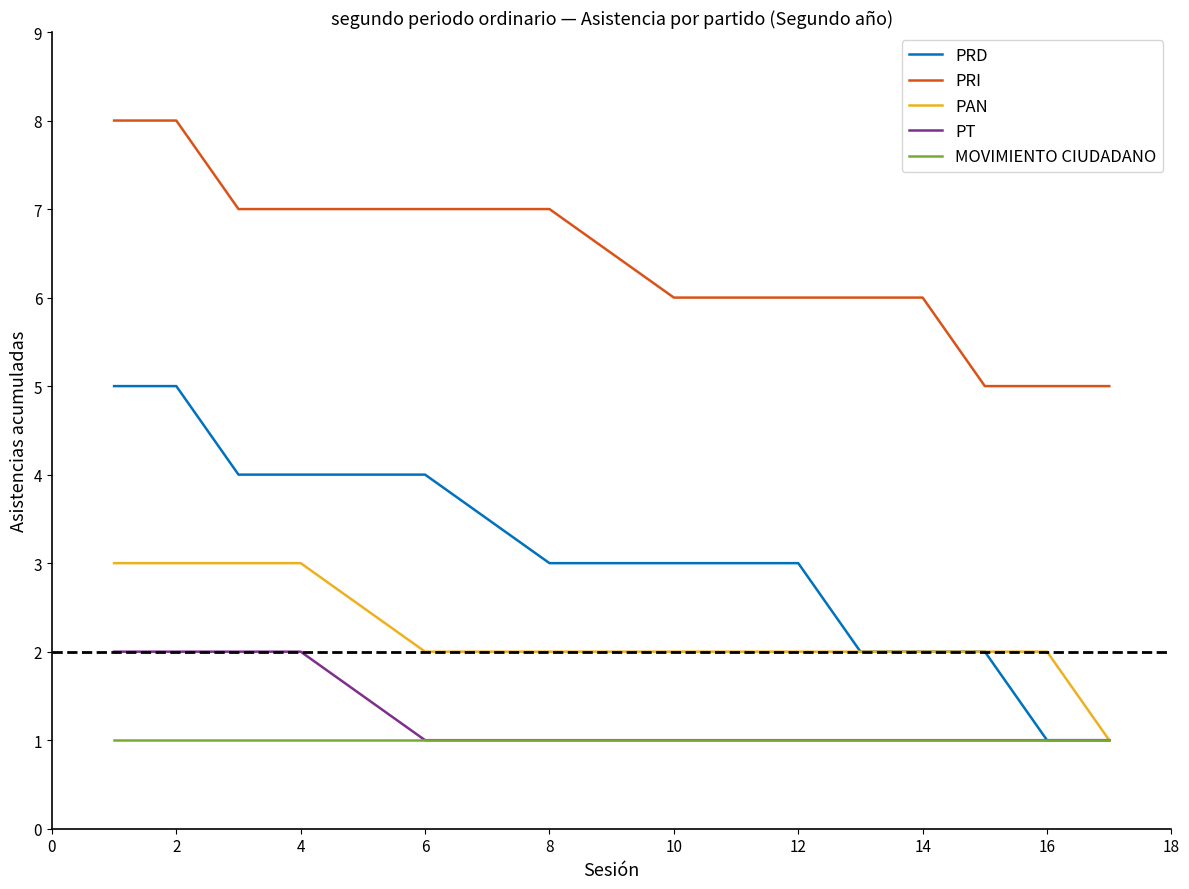

What is the difference between the maximum and minimum values in the PRI series?

3